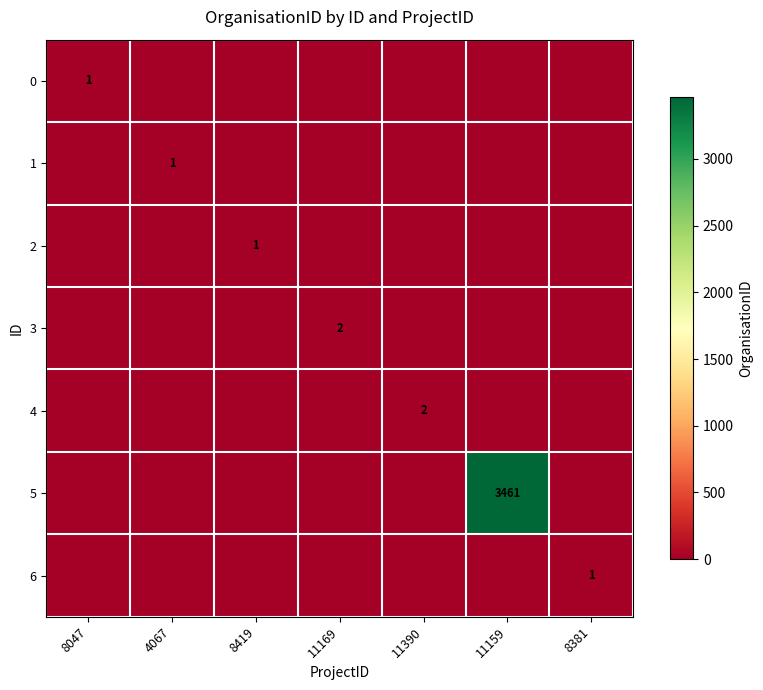

Is it true that 3 equals 3 at 11169?

False